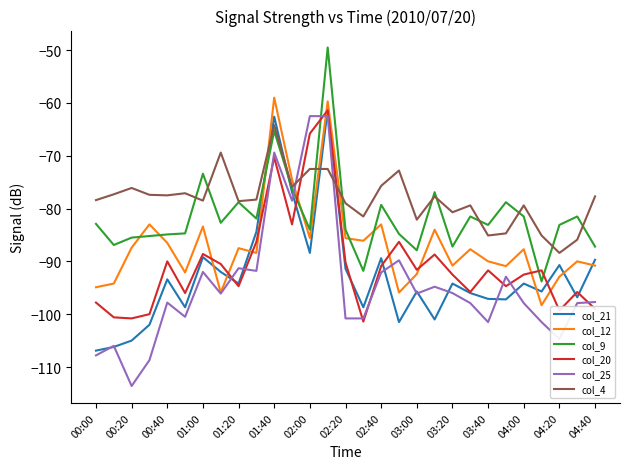

How many intersections are there between col_20 and col_4?

2